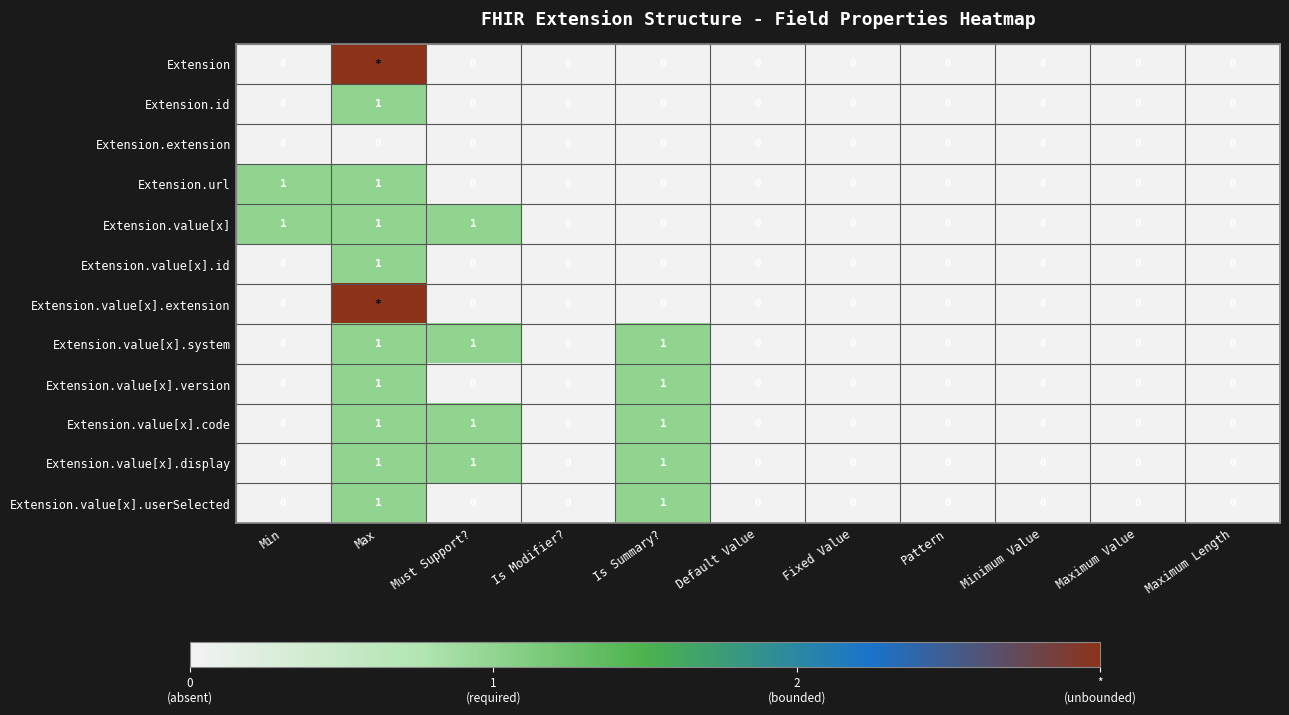

True or false: Extension.value[x] has a value of 0 at Pattern.

True